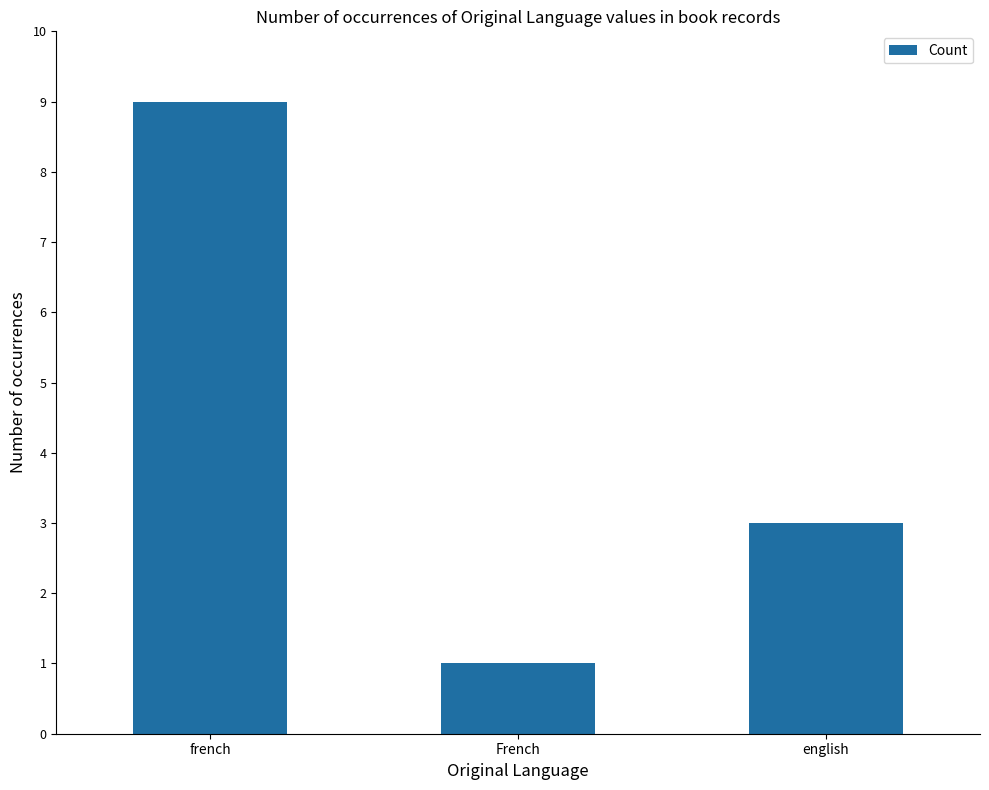

Does the chart contain stacked bars?

No